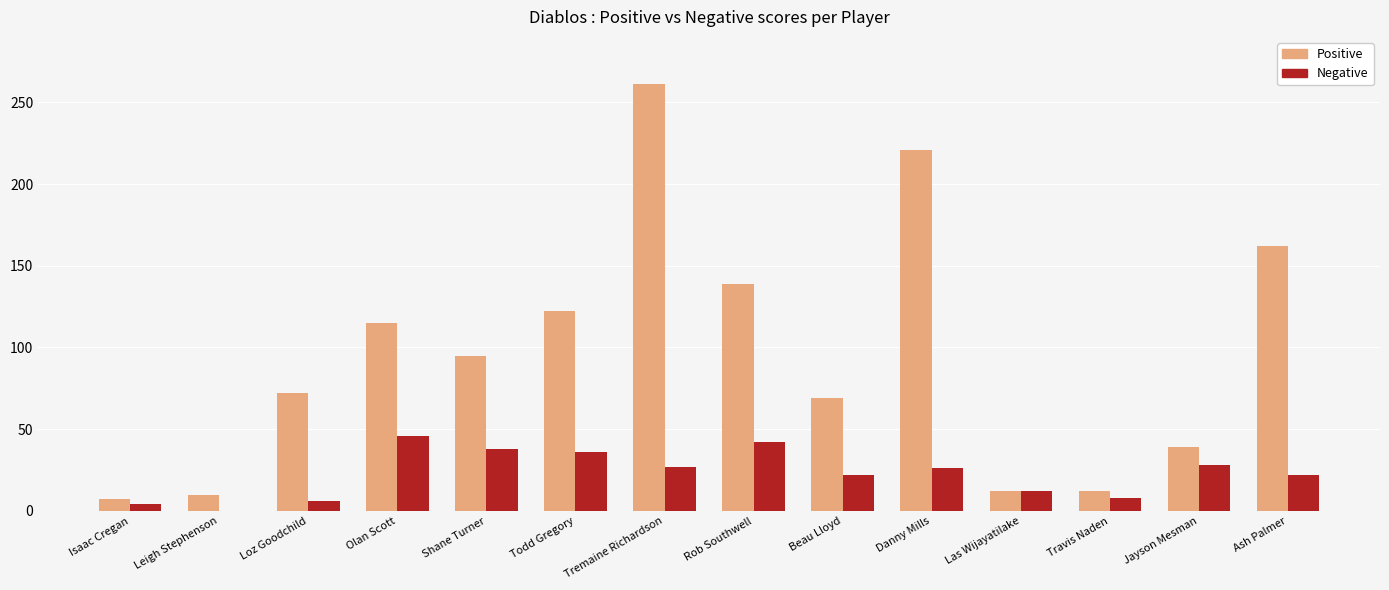

True or false: Positive has a value of 97 at Tremaine Richardson.

False